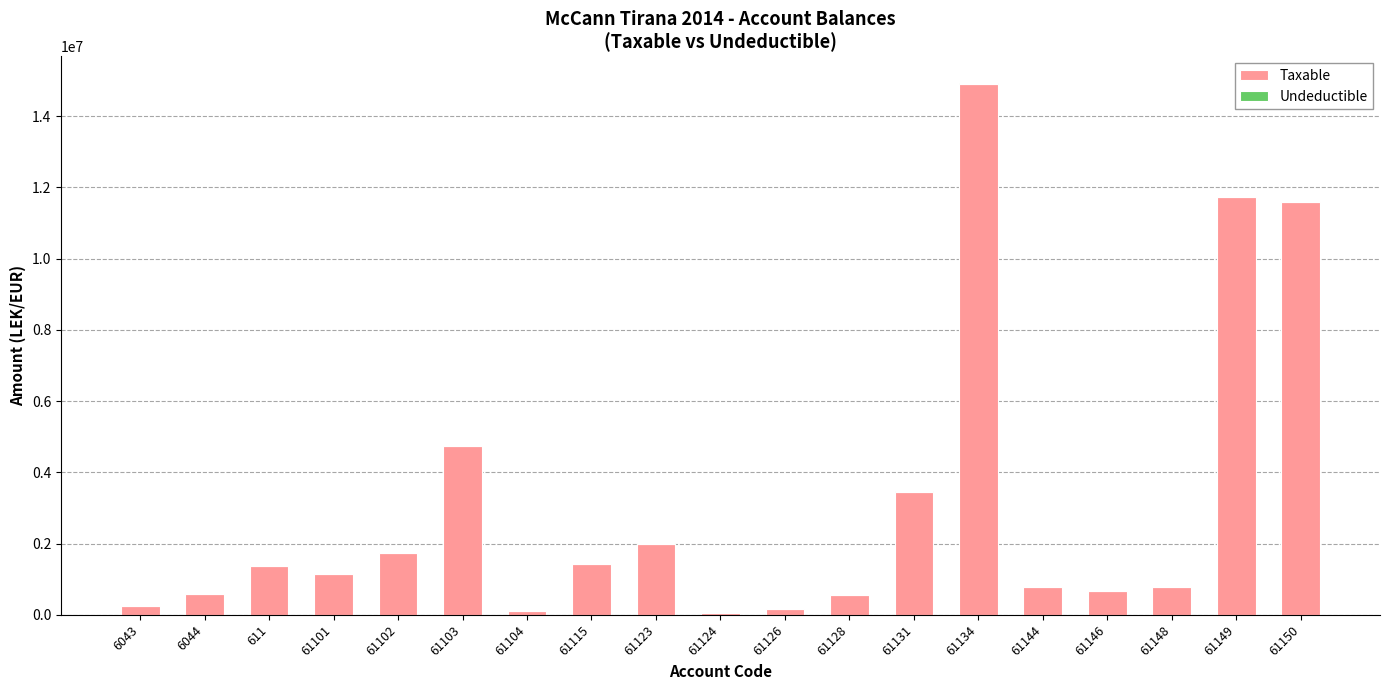

What is the sum of all Taxable values?

57958878.2